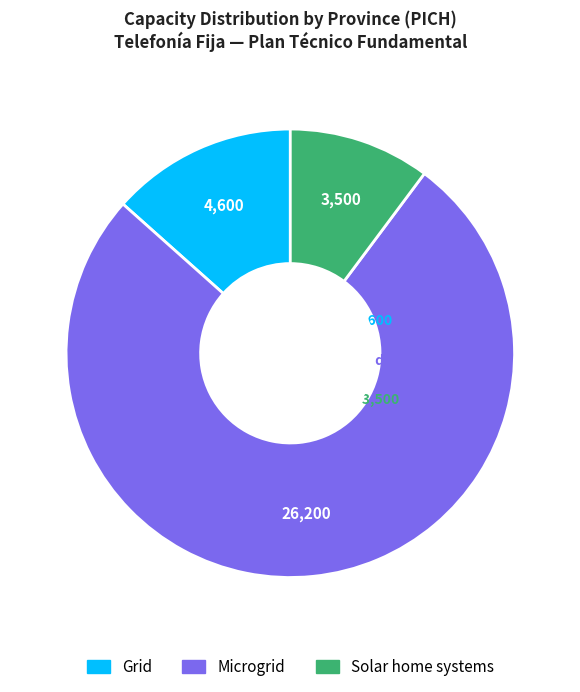

Does any single category account for the majority?

Yes